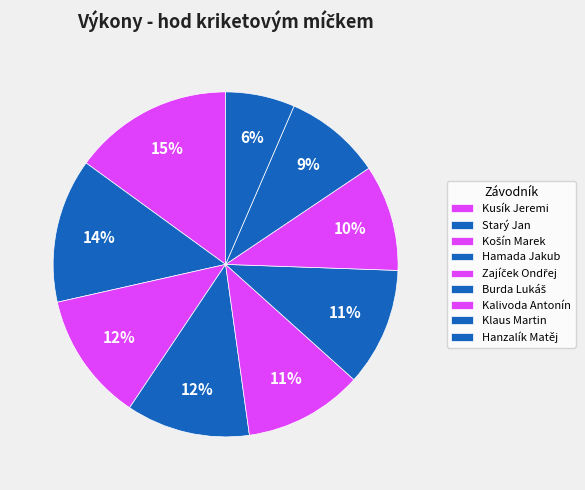

How many segments does this pie chart have?

9